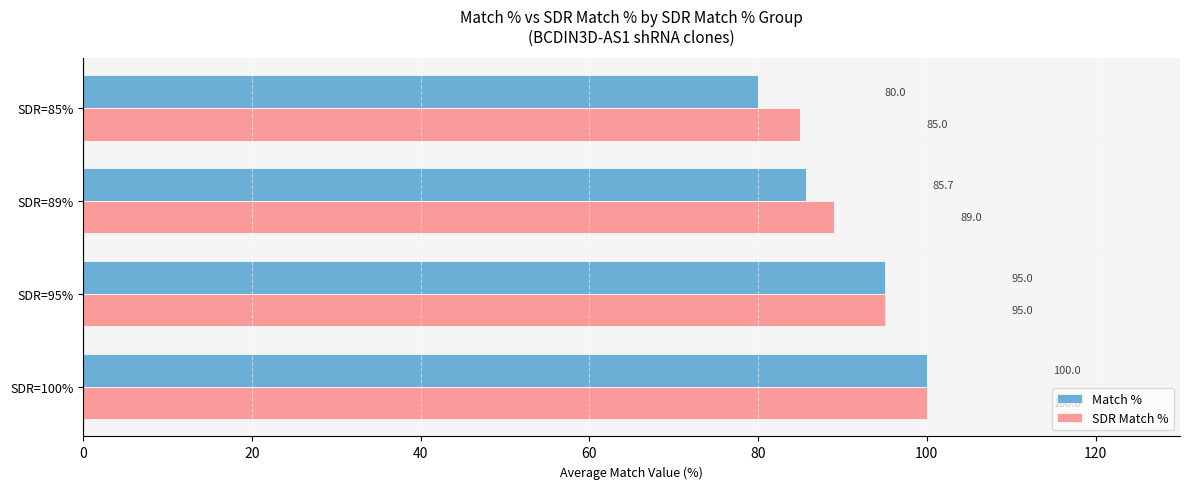

How many series are shown in this chart?

2